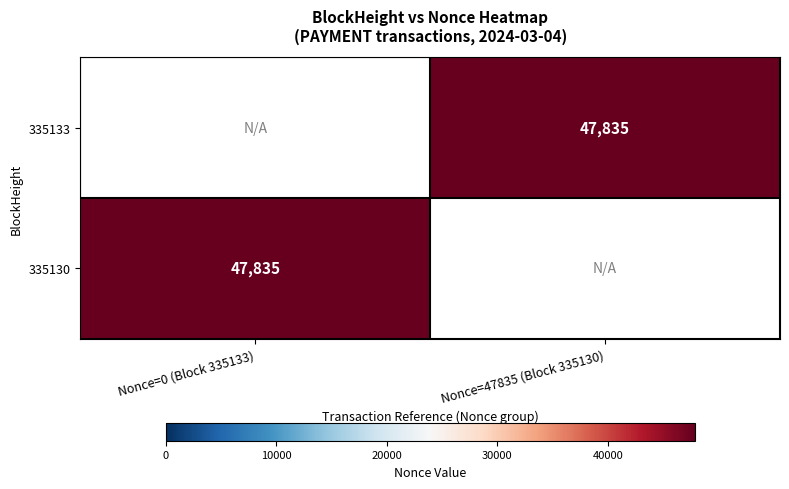

The 335133 series shows 79982 at Nonce=47835 (Block 335130). True or false?

False